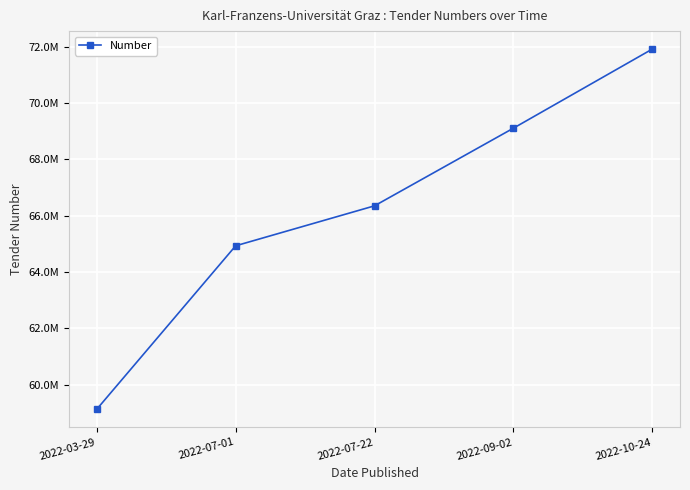

The chart shows a value of 100558266 at 2022-07-01. True or false?

False